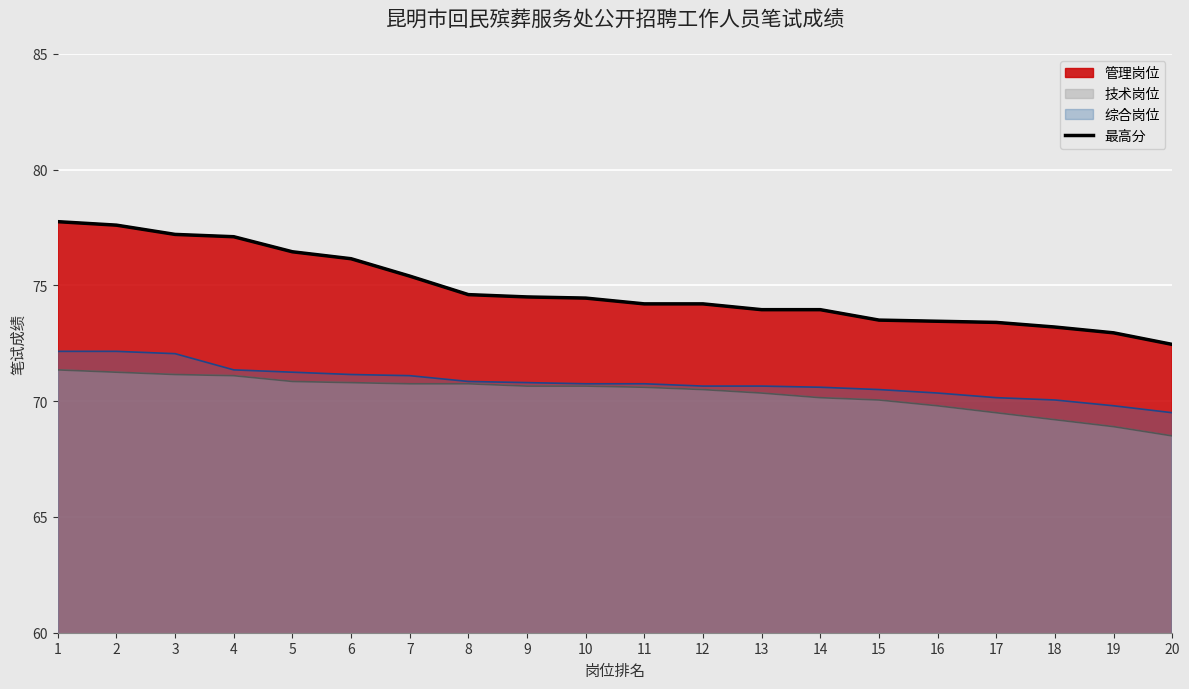

What is the greatest value displayed?

77.8